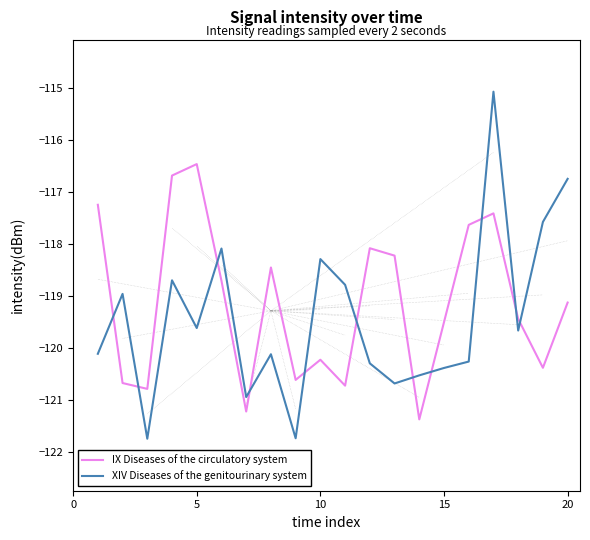

How many times do IX Diseases of the circulatory system and XIV Diseases of the genitourinary system cross each other?

11